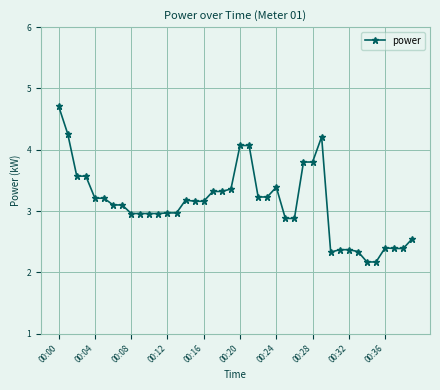

What is the maximum value shown in the chart?

4.7